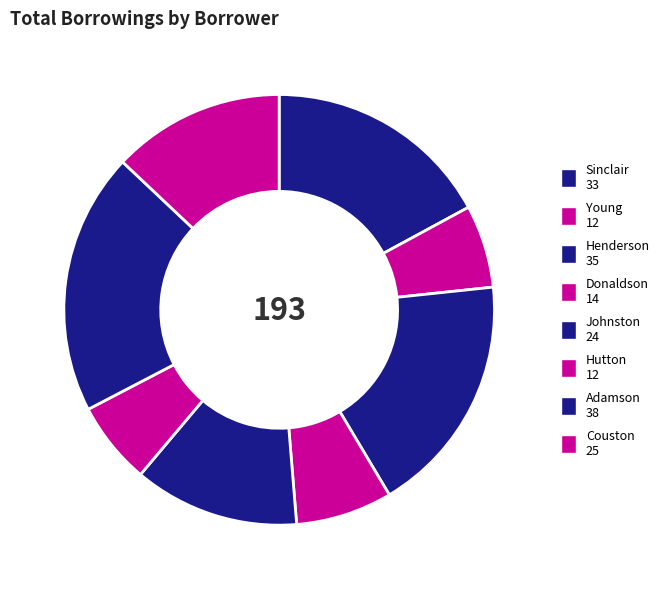

How many slices are in this pie chart?

8